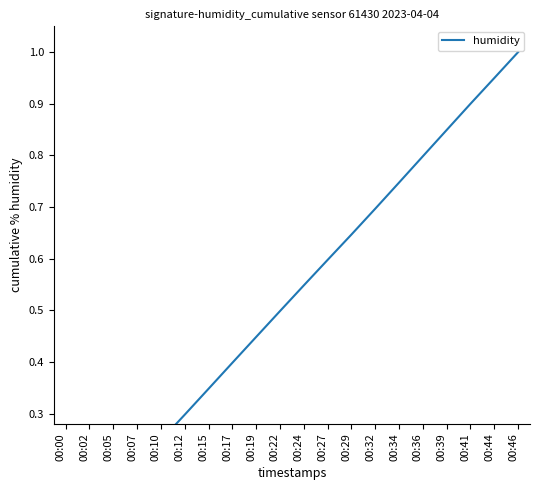

What is the difference between the values at 00:32 and 00:07?

0.5